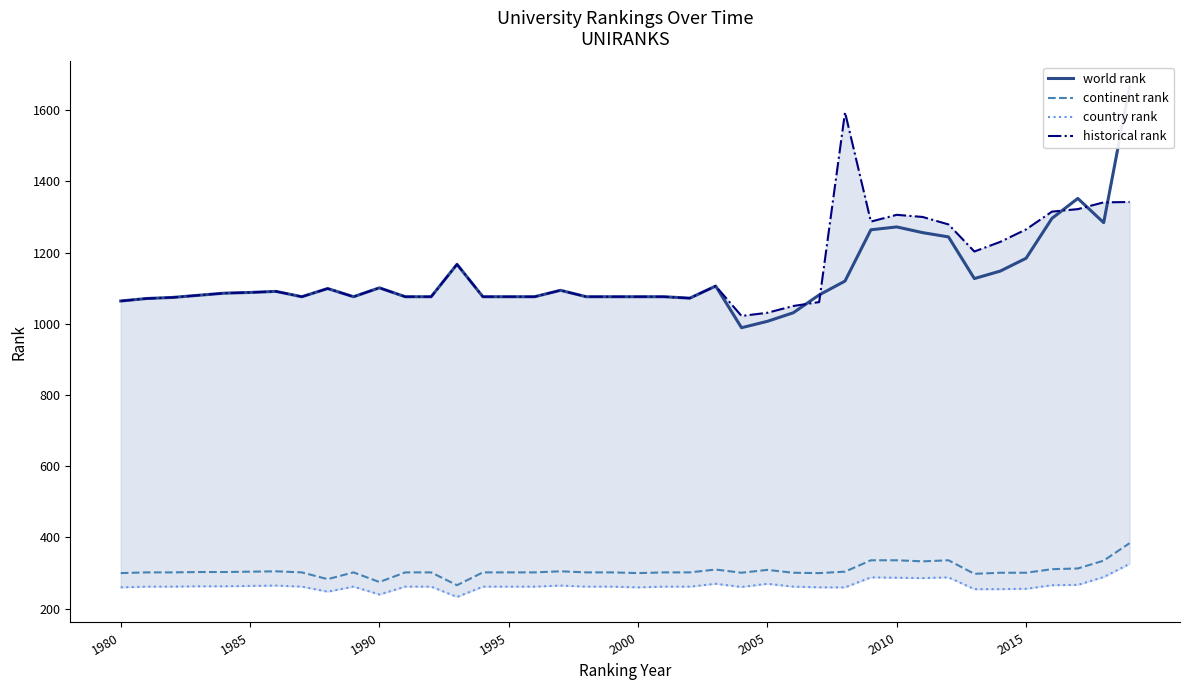

What is the highest value of the continent rank series?

384